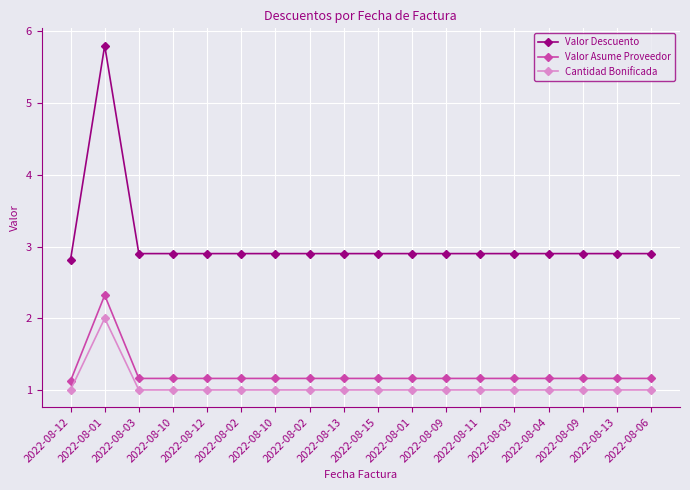

What is the greatest value displayed?

5.8